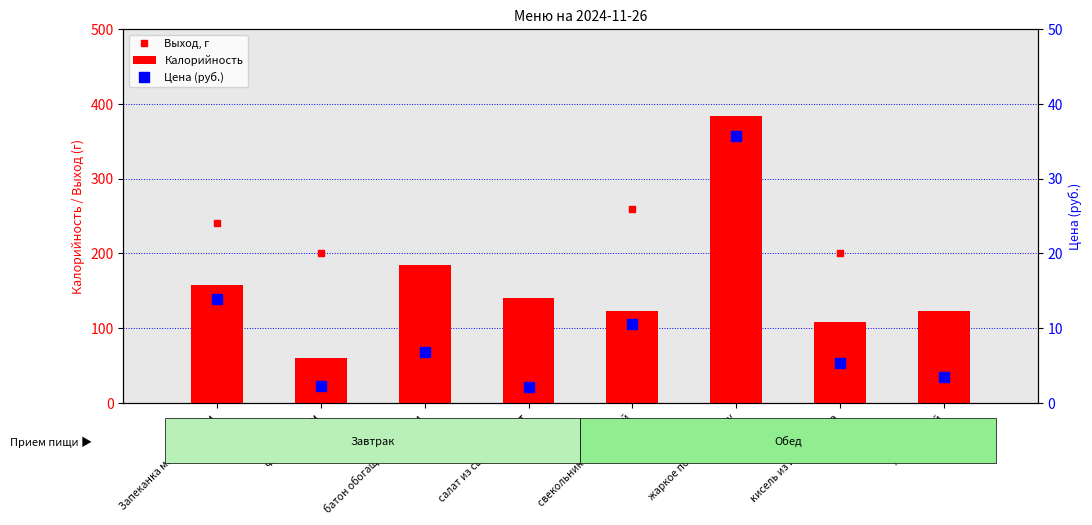

What is the lowest value of the Калорийность series?

60.1